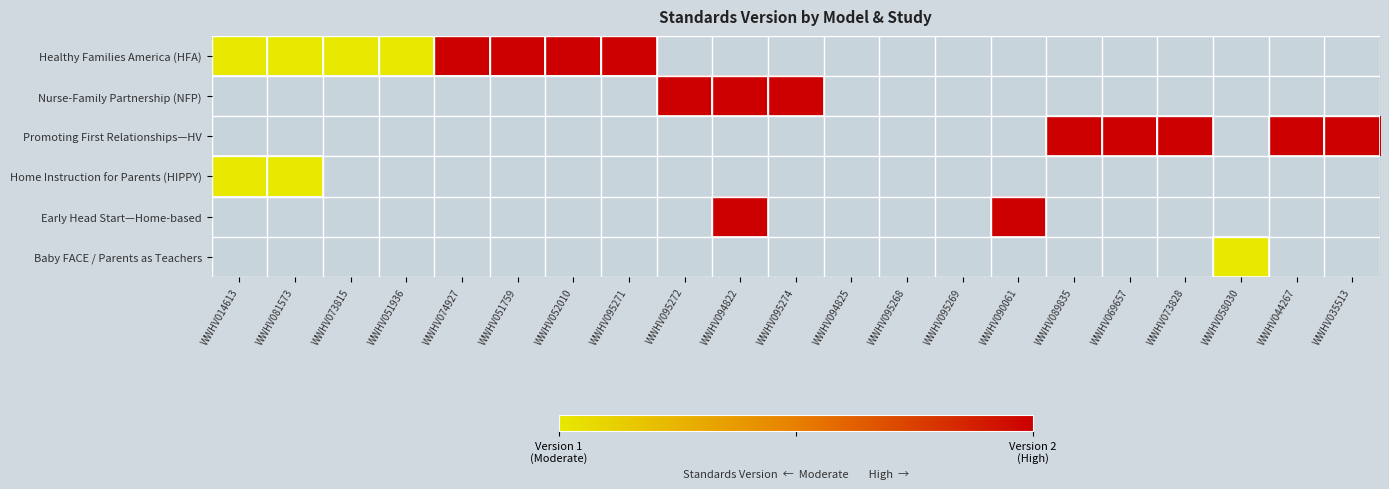

Between WWHV090061 and WWHV095272, which is larger?

WWHV095272